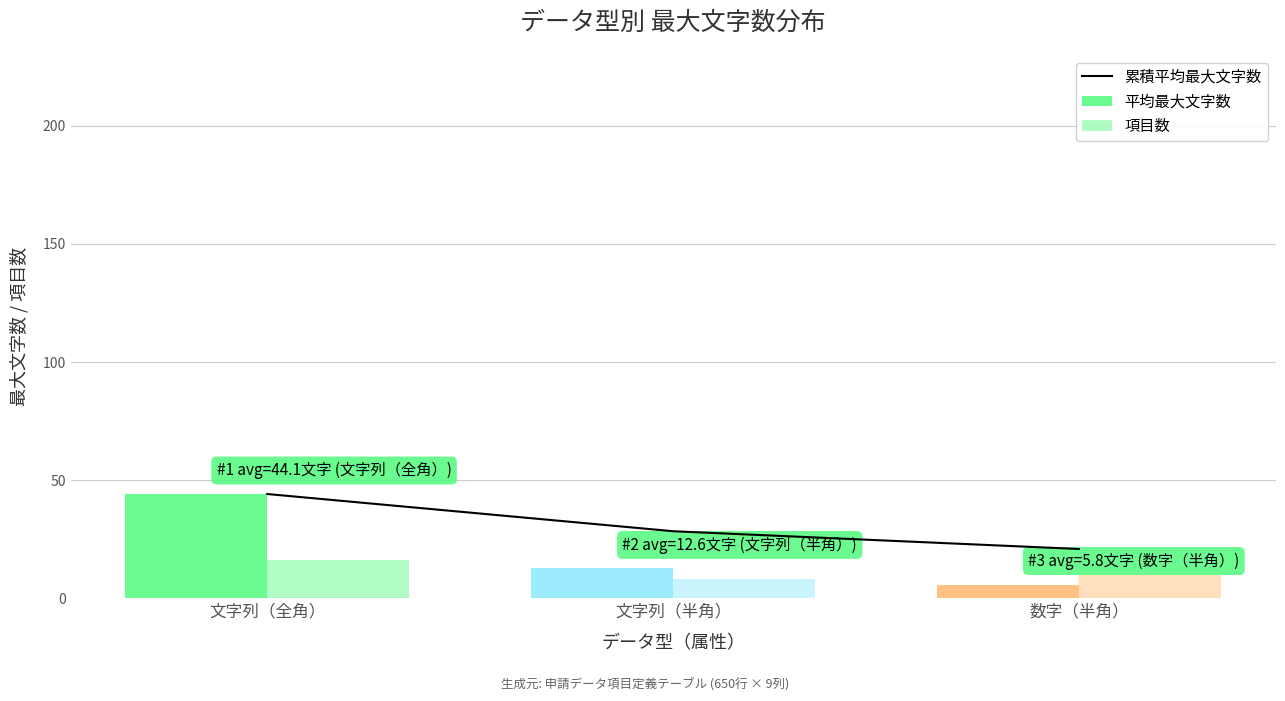

What is the value of the 累積平均最大文字数 bar at the 2nd from the left?

28.4